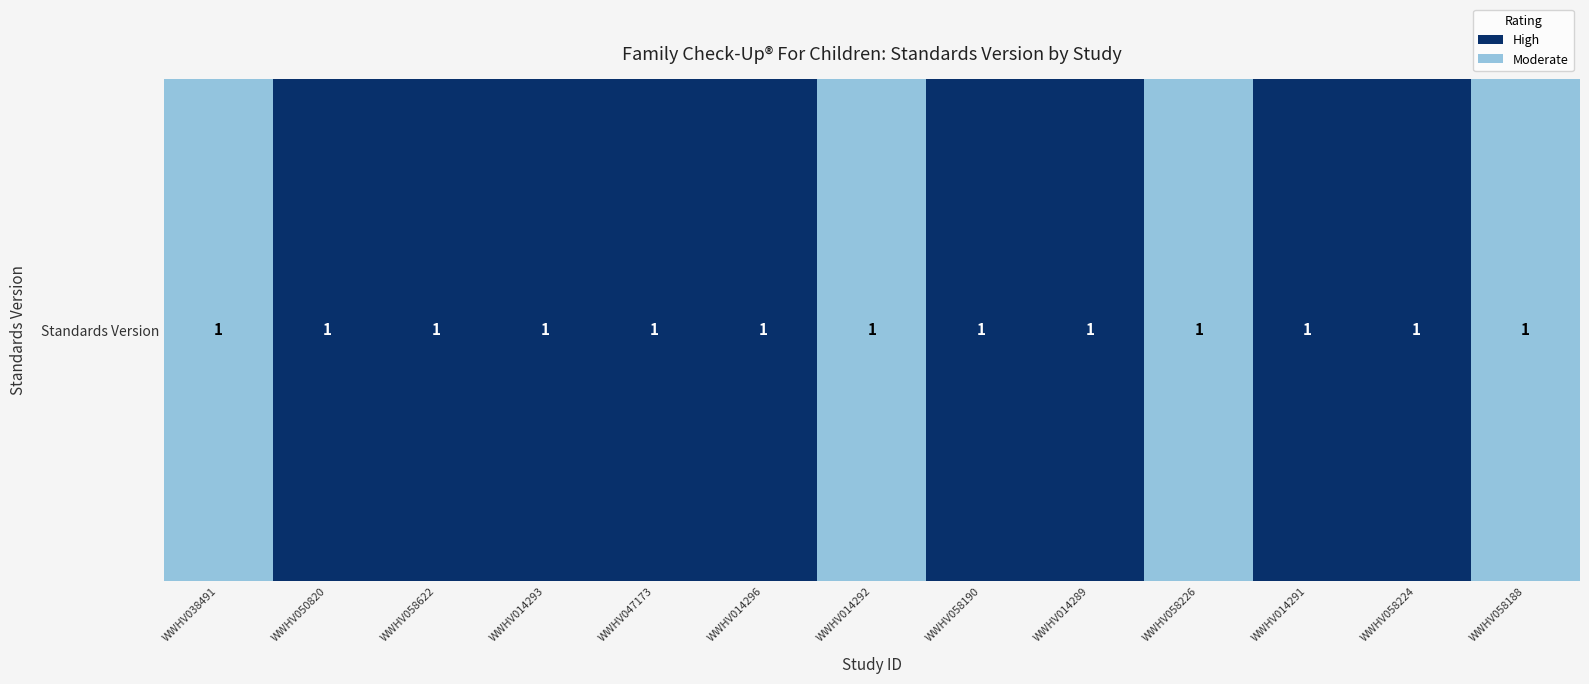

Is it true that the value at WWHV058188 is 0.4?

True